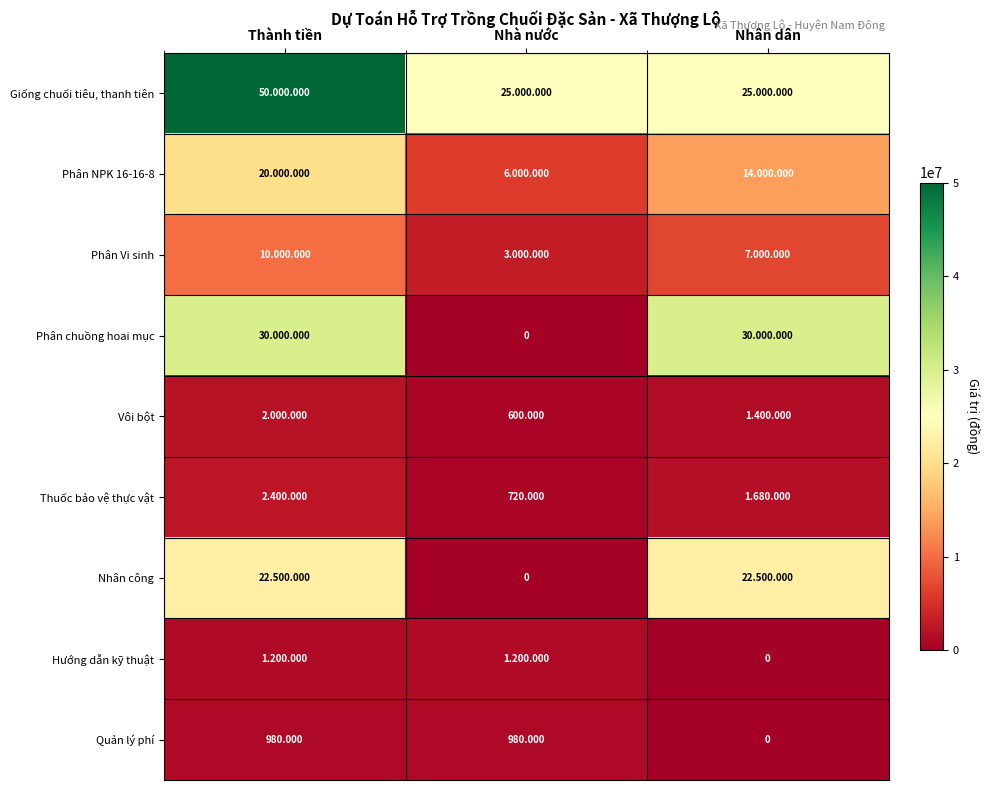

Count the Giống chuối tiêu, thanh tiên values in the range 25000000 to 50000000.

3